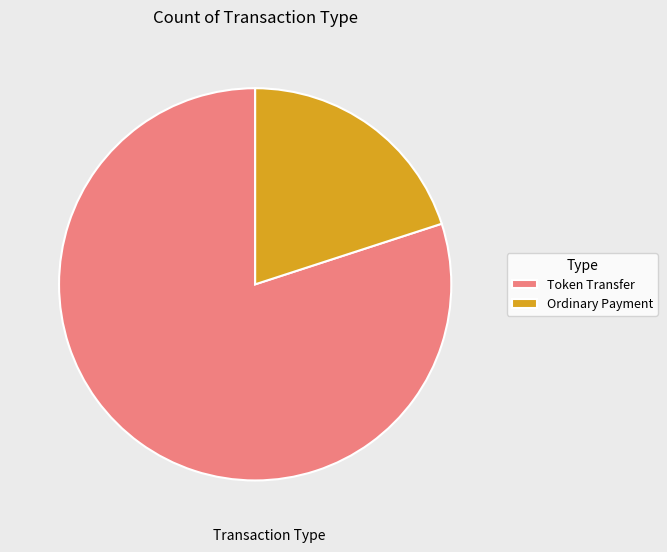

Rank the categories by value from lowest to highest.

Ordinary Payment, Token Transfer